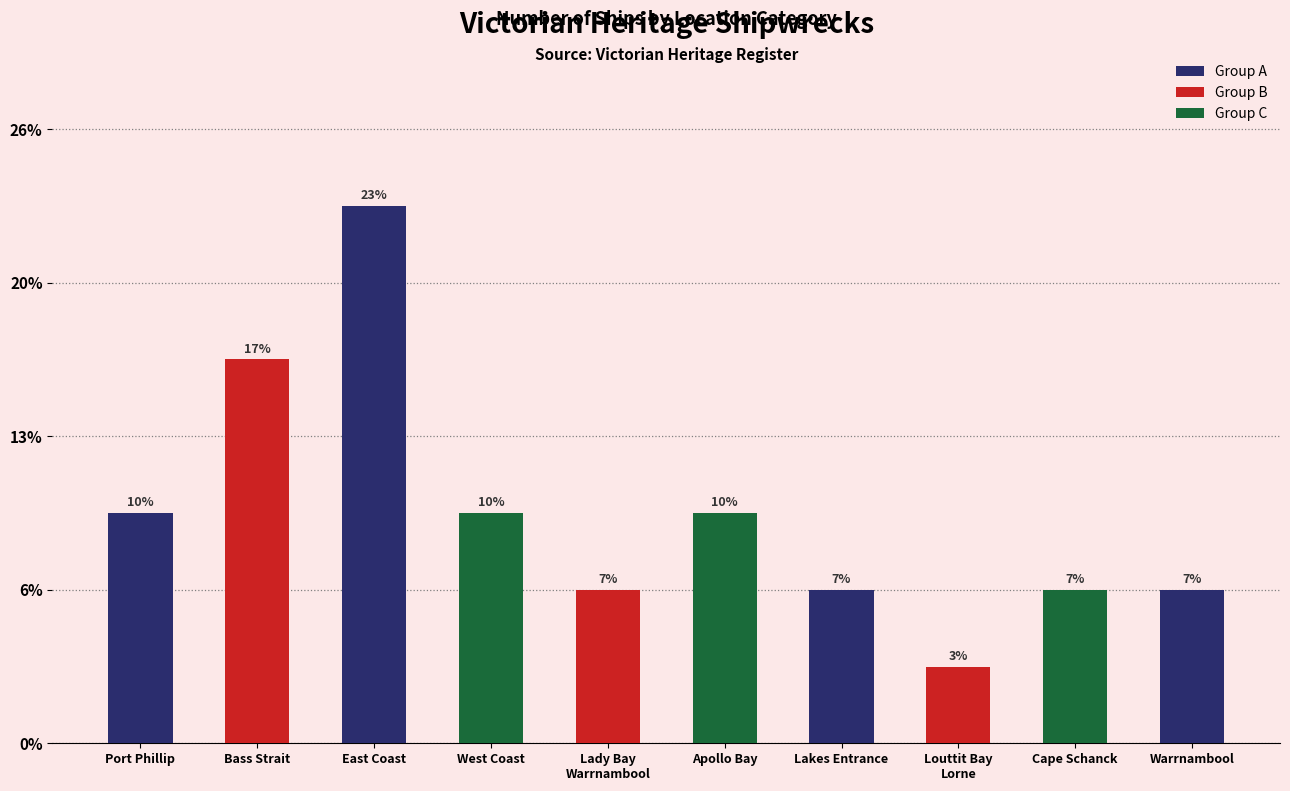

The chart shows a value of 2 at Lakes Entrance. True or false?

True